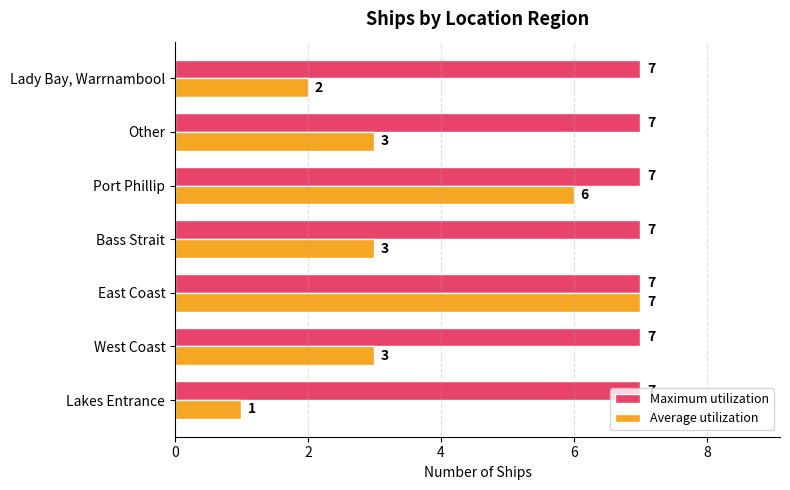

What is the average value of the Maximum utilization series?

7